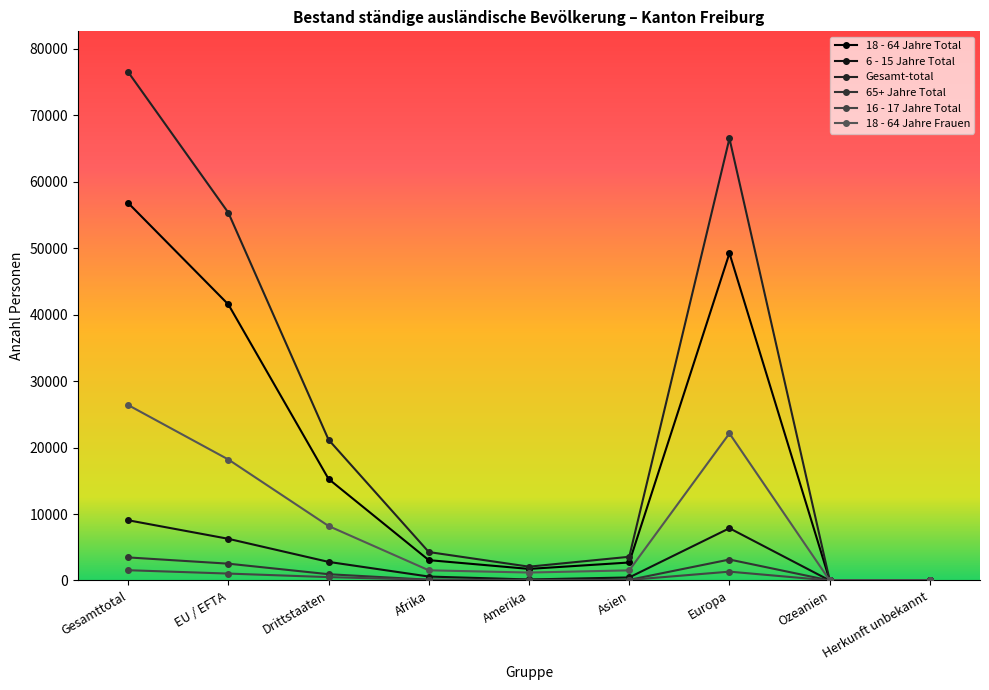

What is the total value across all series at Afrika?

9665